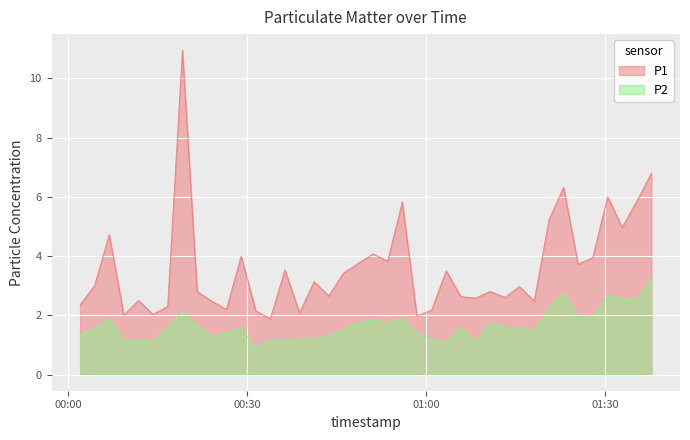

True or false: P1 and P2 intersect in this chart.

False